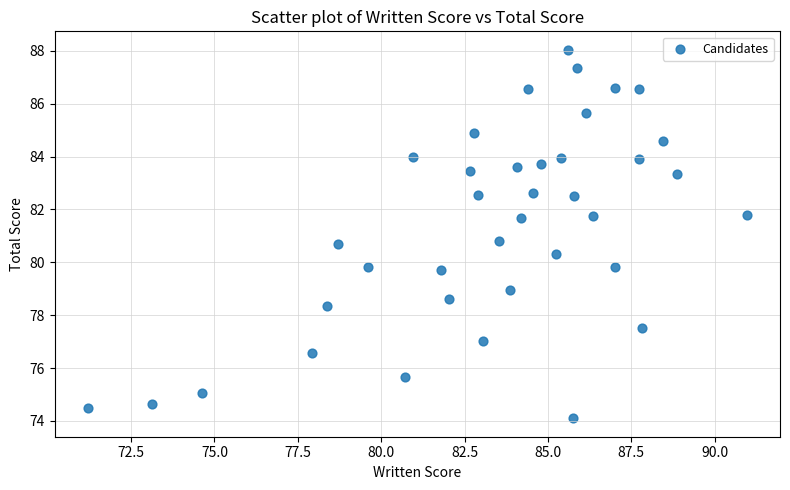

What is the range of Y values (max minus min)?

13.9